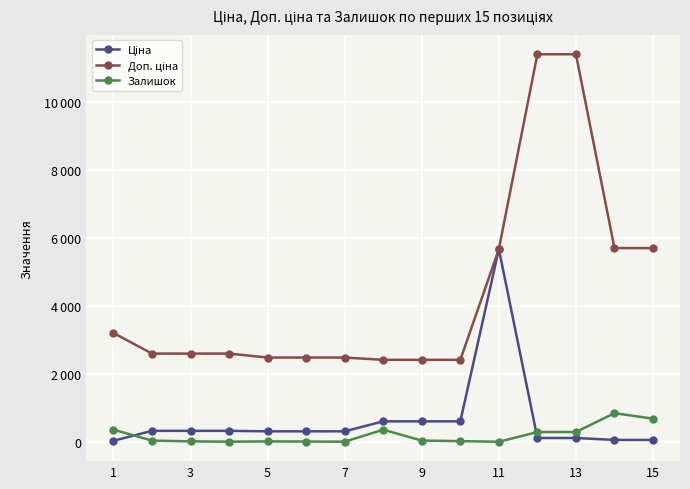

Which series has the largest total across all categories?

Доп. ціна